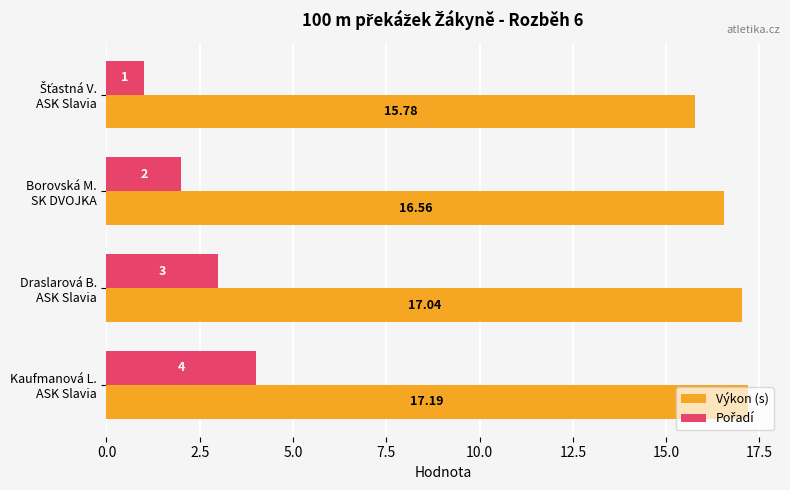

Which series has the largest total across all categories?

Výkon (s)